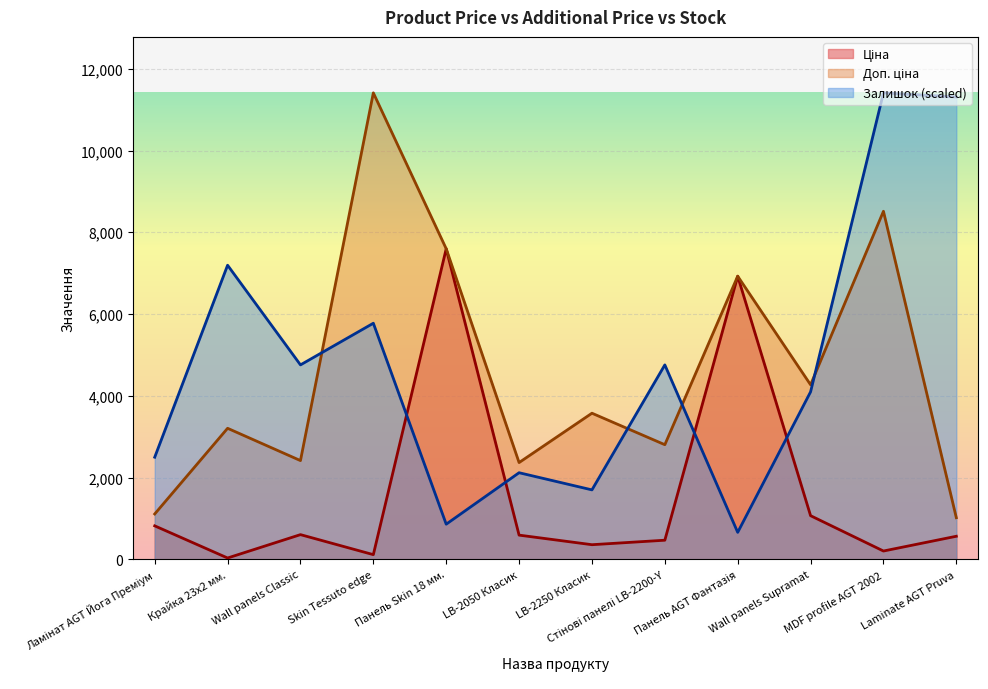

What is the greatest value displayed?

11410.0